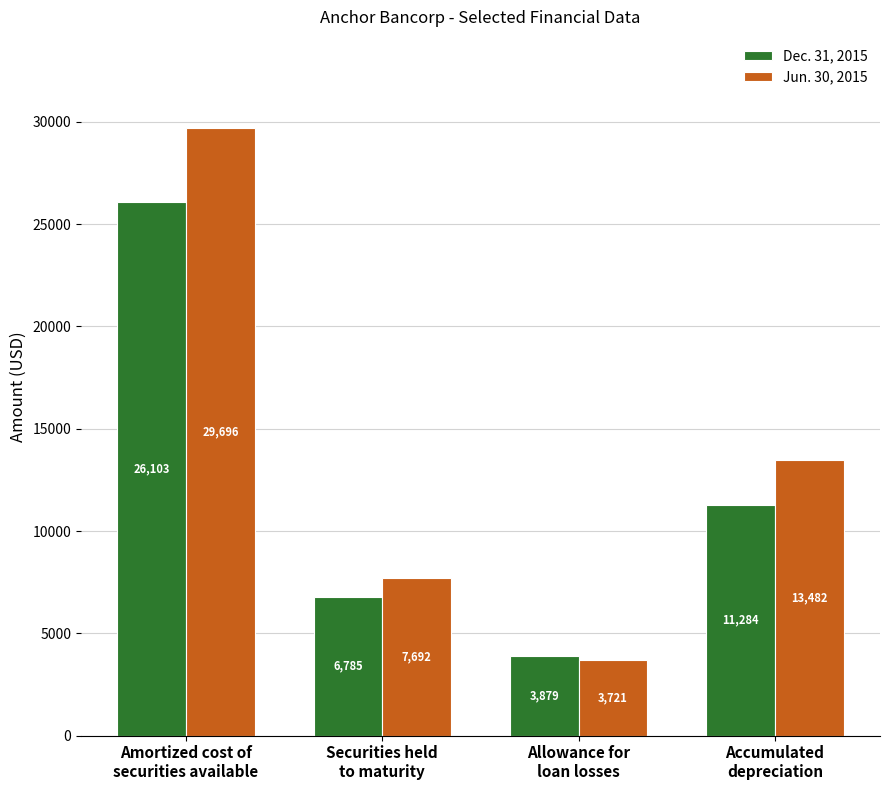

The value of Jun. 30, 2015 at Securities held
to maturity is 10922. True or false?

False